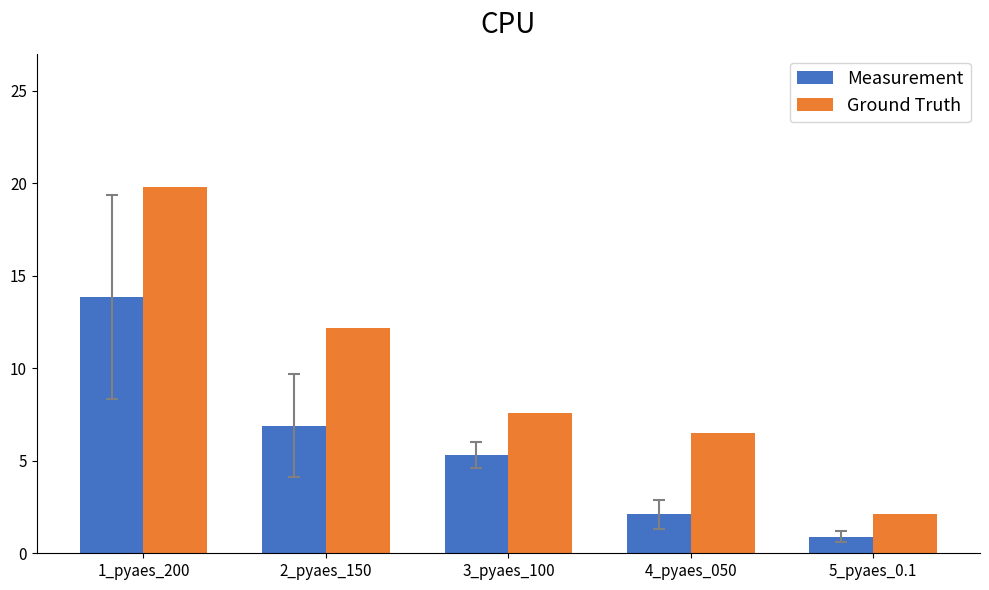

What value does the Measurement series have at 5_pyaes_0.1?

0.9